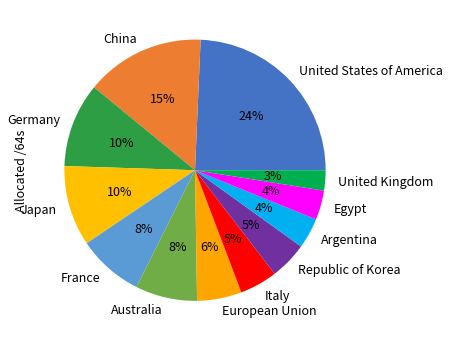

How many segments does this pie chart have?

12